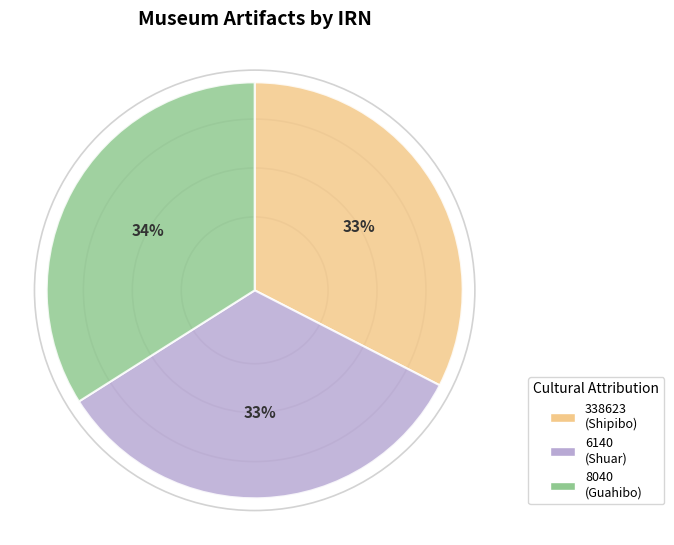

To the nearest percent, what percentage of the pie is 8040 (Guahibo)?

34%